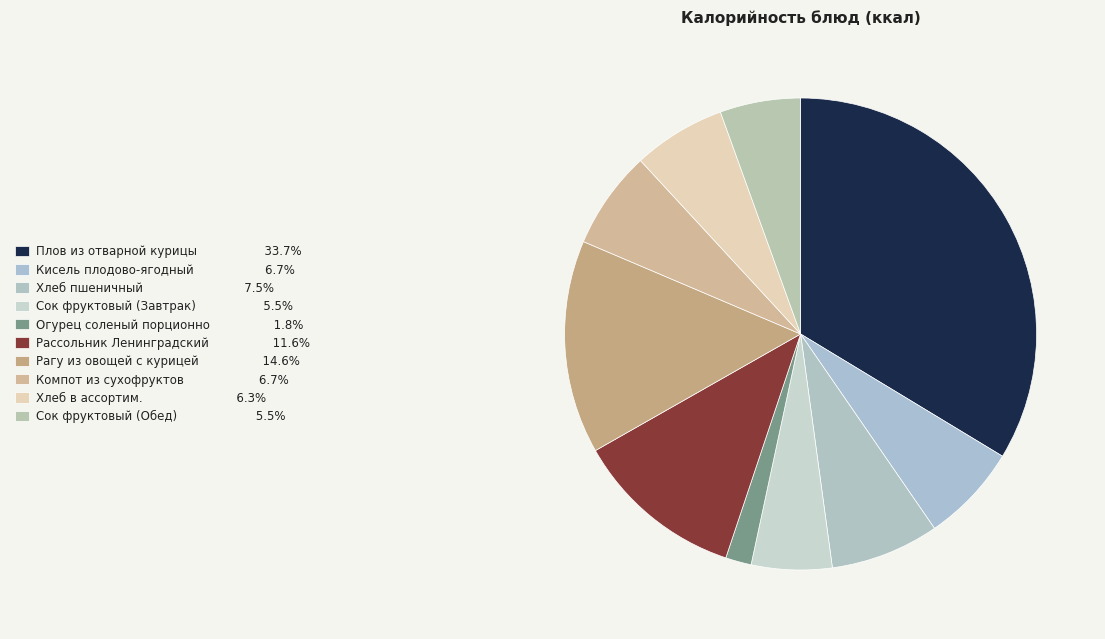

How many slices are in this pie chart?

10